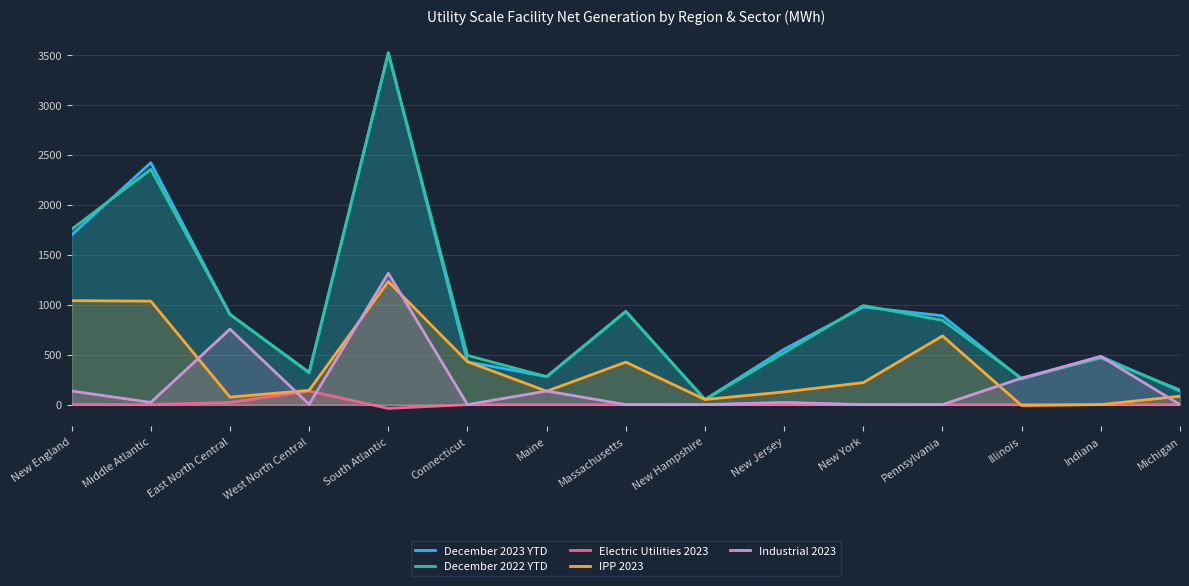

What is the difference between the maximum and minimum values in the December 2022 YTD series?

3464